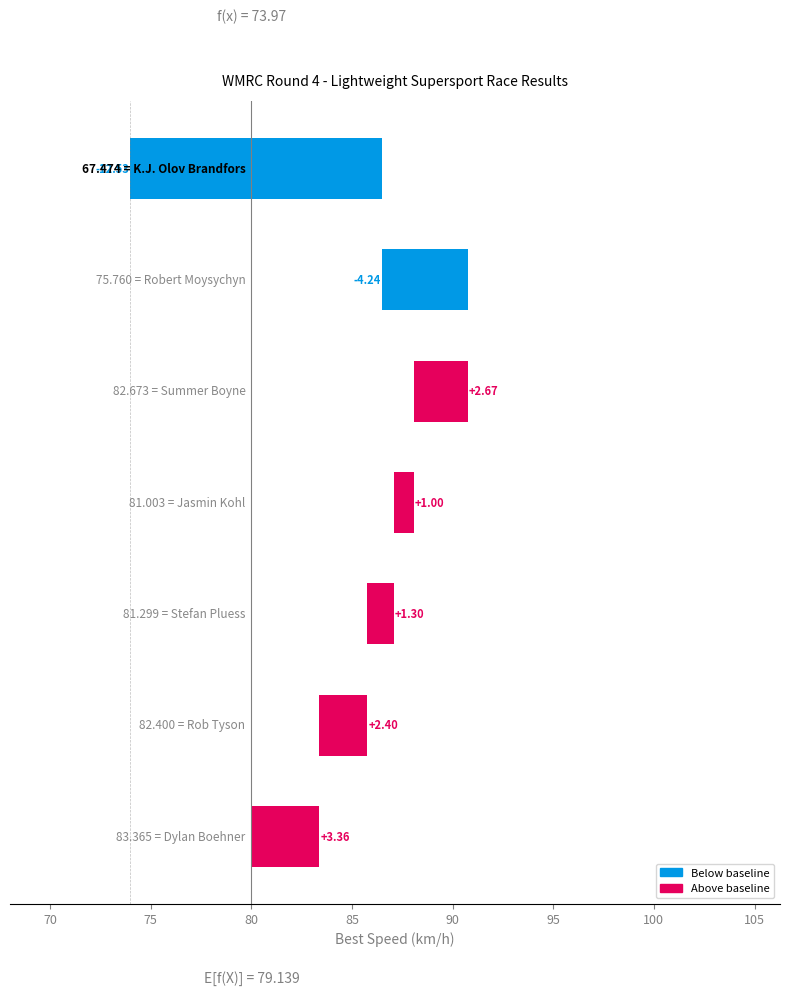

What is the minimum value shown in the chart?

-12.5